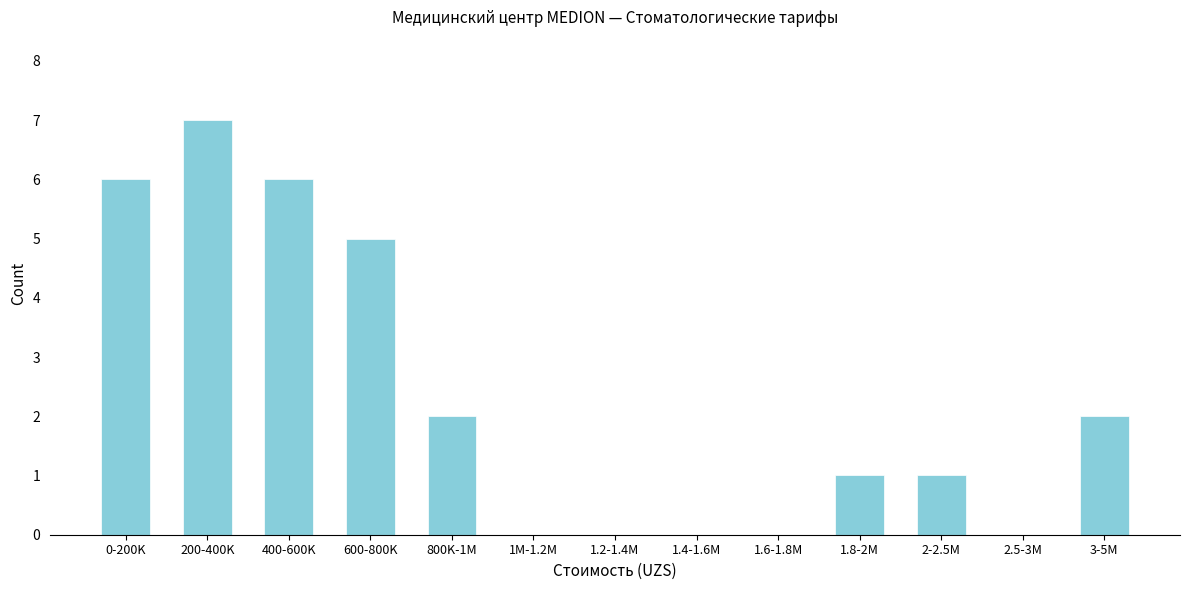

Reading left to right, what are all the values shown in this chart?

0-200K=6	200-400K=7	400-600K=6	600-800K=5	800K-1M=2	1M-1.2M=0	1.2-1.4M=0	1.4-1.6M=0	1.6-1.8M=0	1.8-2M=1	2-2.5M=1	2.5-3M=0	3-5M=2